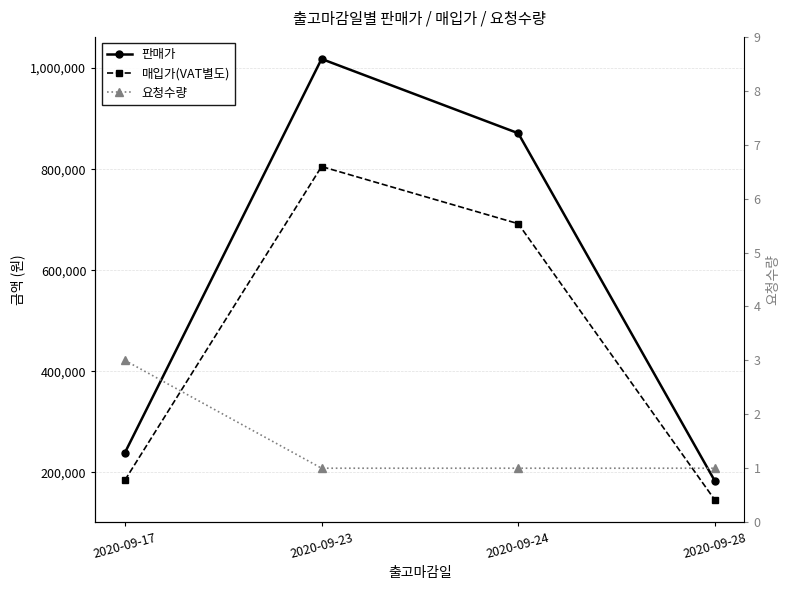

How many lines are shown in the chart?

3